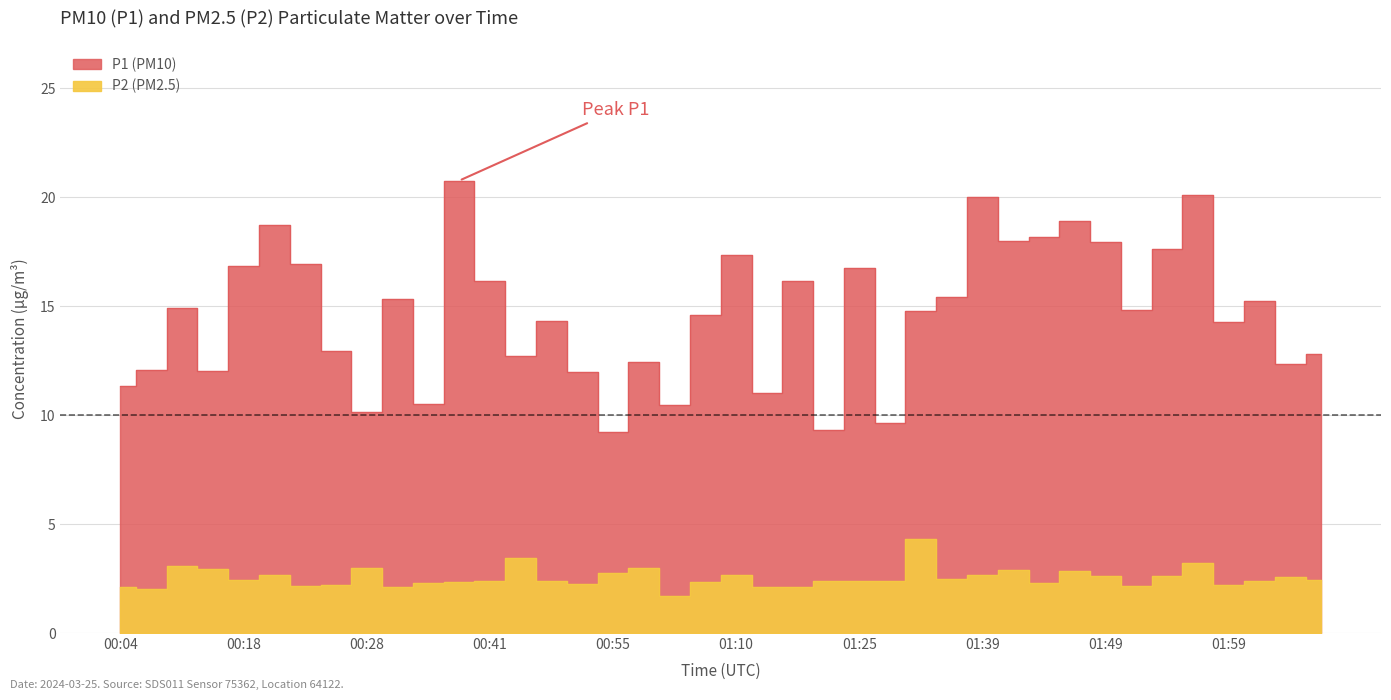

Rank the series by their maximum value, from highest to lowest.

P1, P2